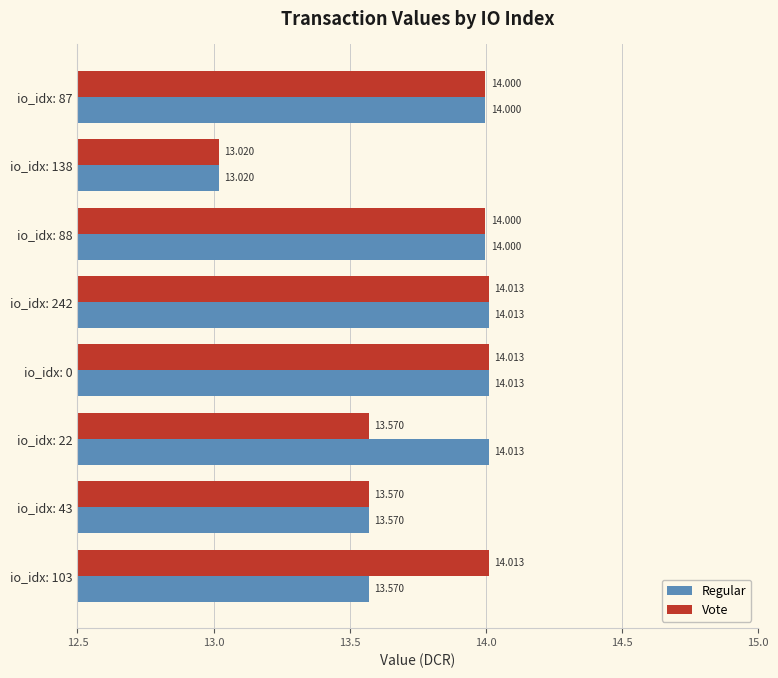

At io_idx: 103, list the series in order from smallest to largest.

Regular, Vote